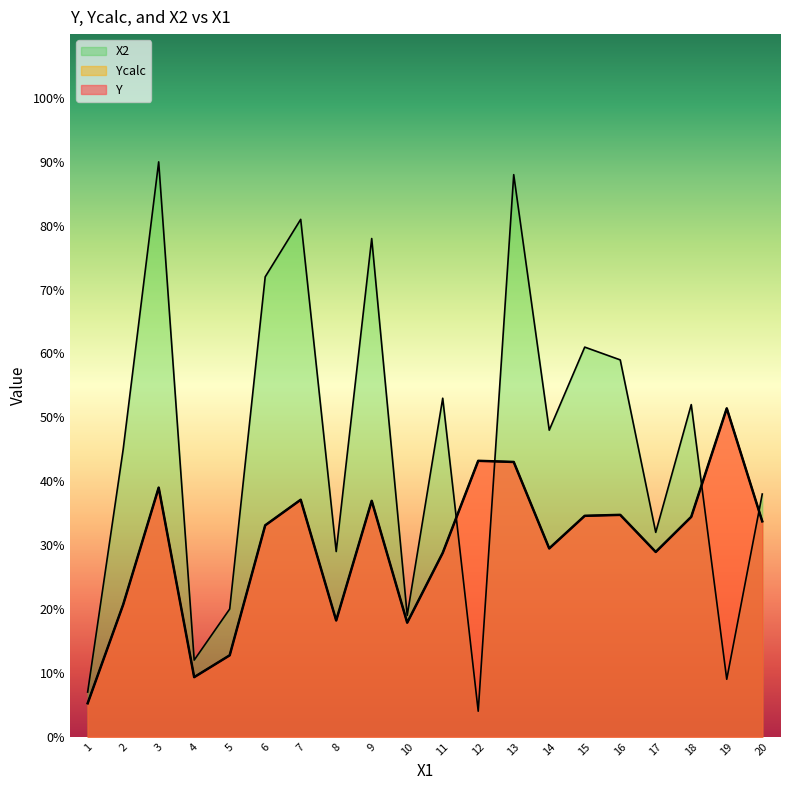

What is the total value across all series at 12?

90.4